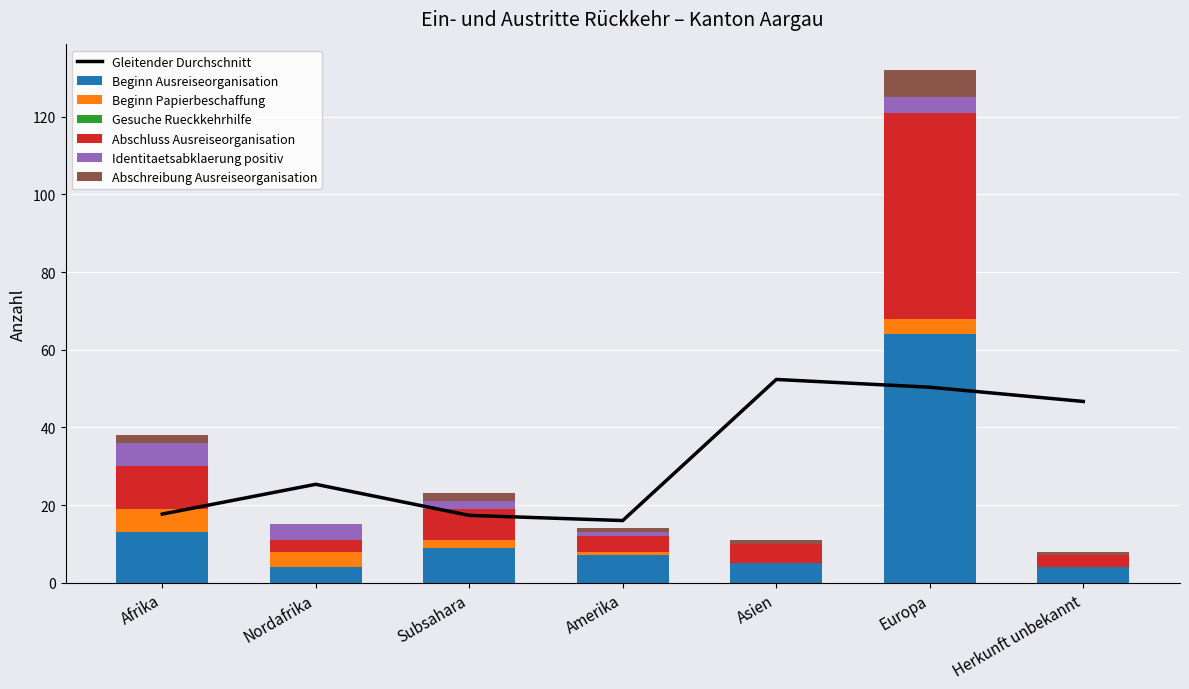

How many data points does each series have?

7